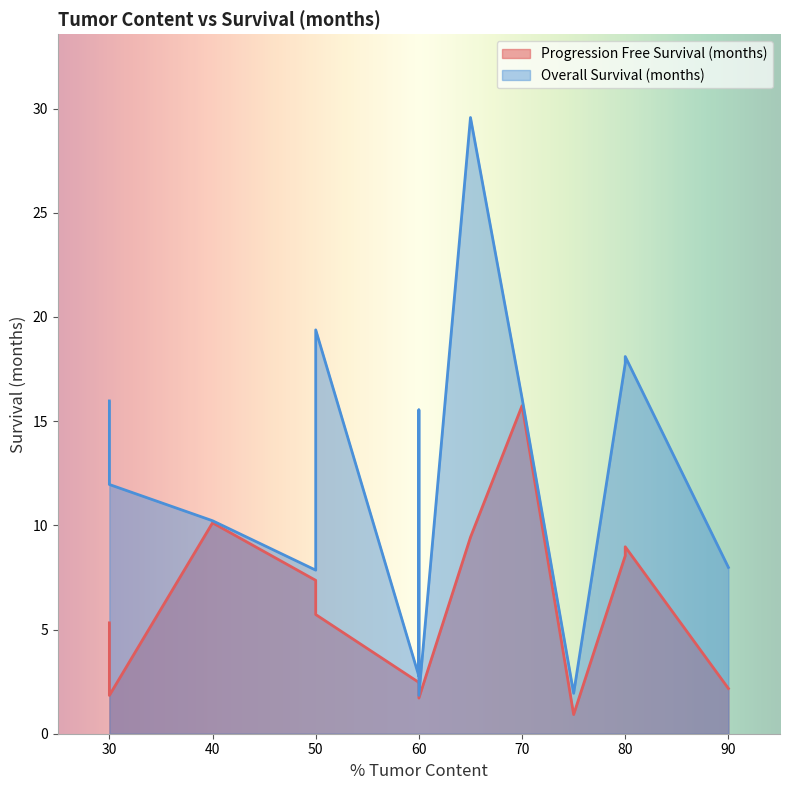

Read the Overall Survival (months) value at 40.

10.2